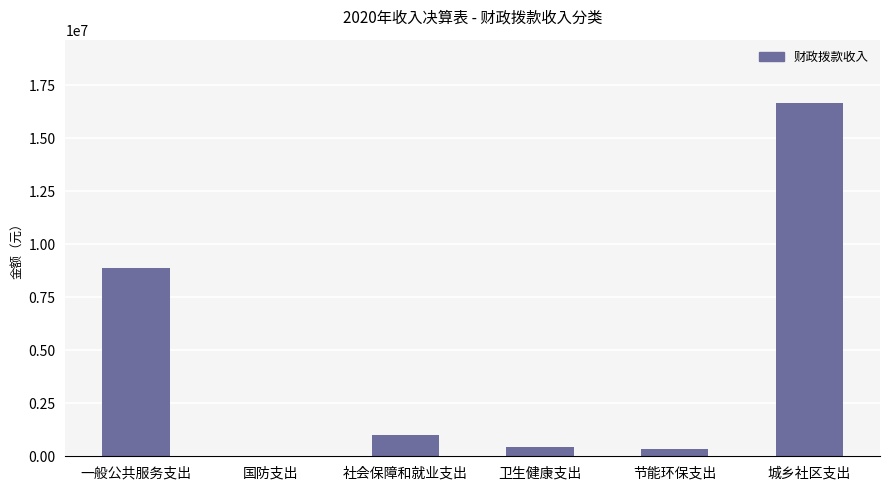

What is the greatest value displayed?

16652202.0